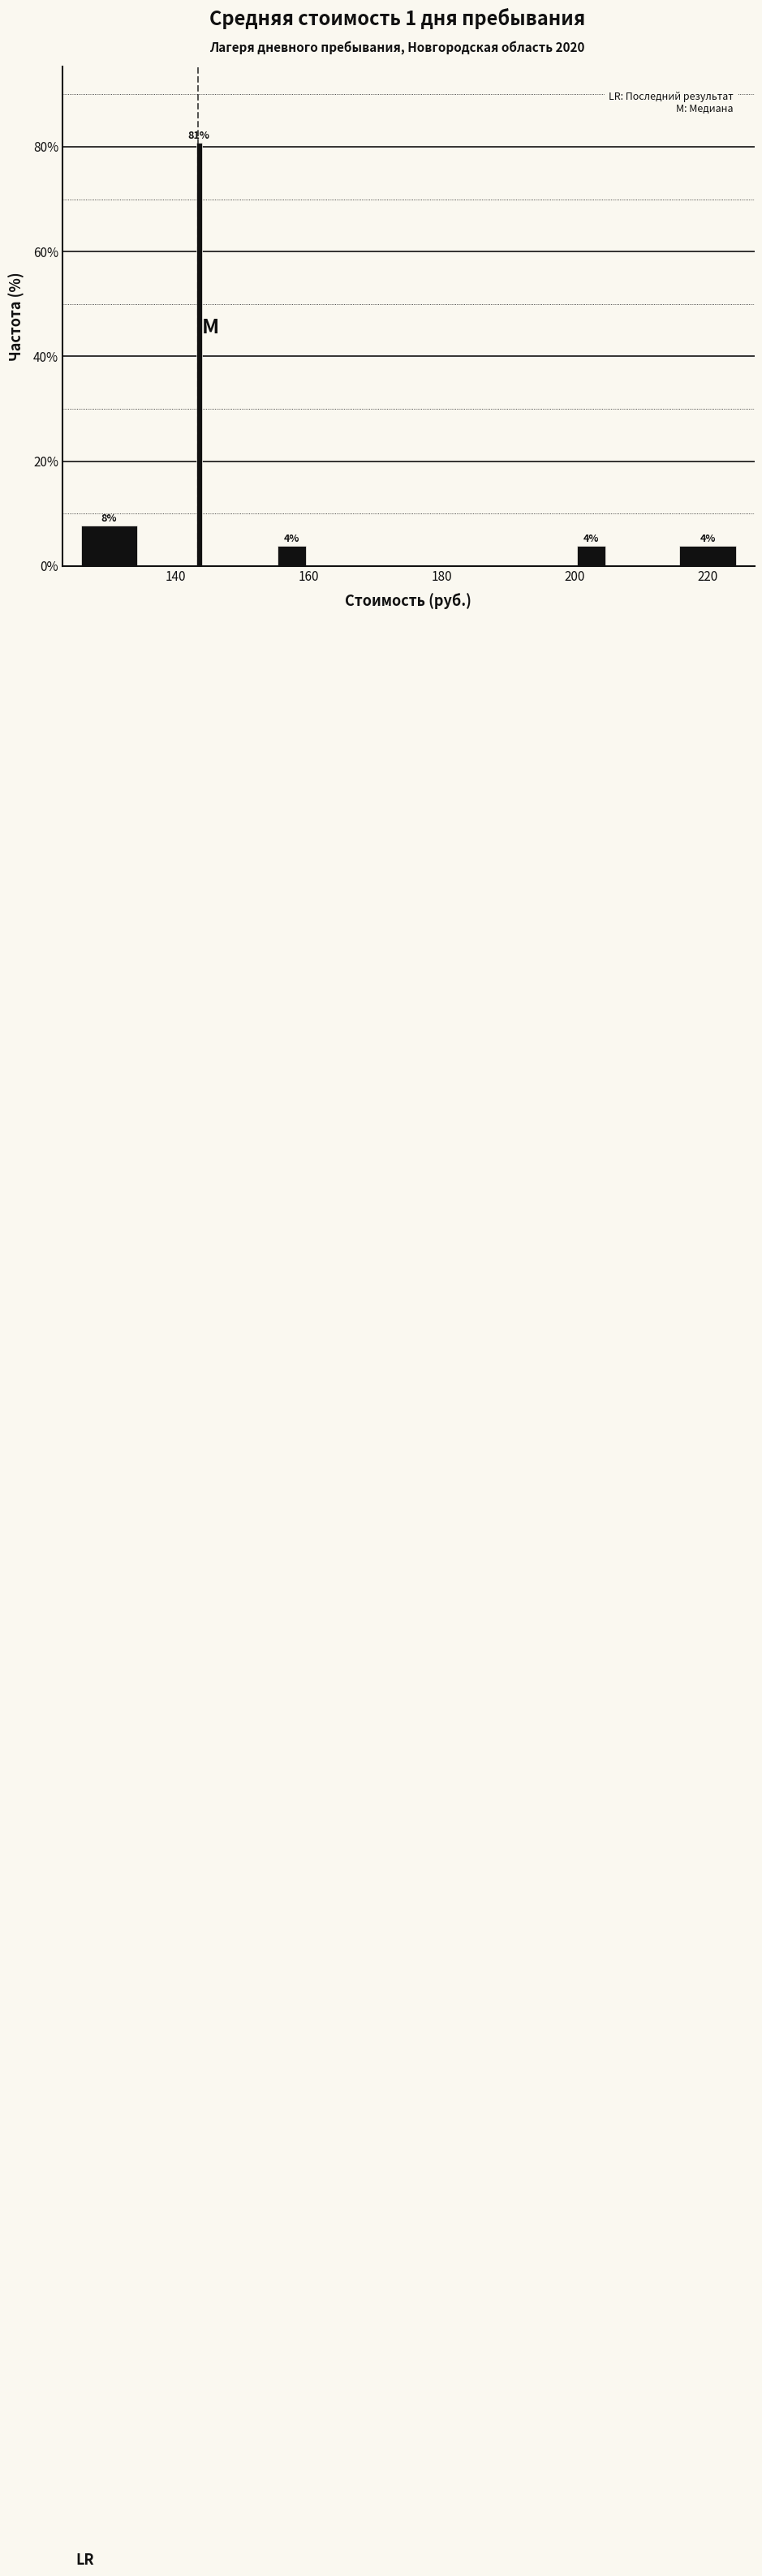

Around what value on the x-axis is the tallest bar? Give the approximate position of its centre, as read against the axis.

144